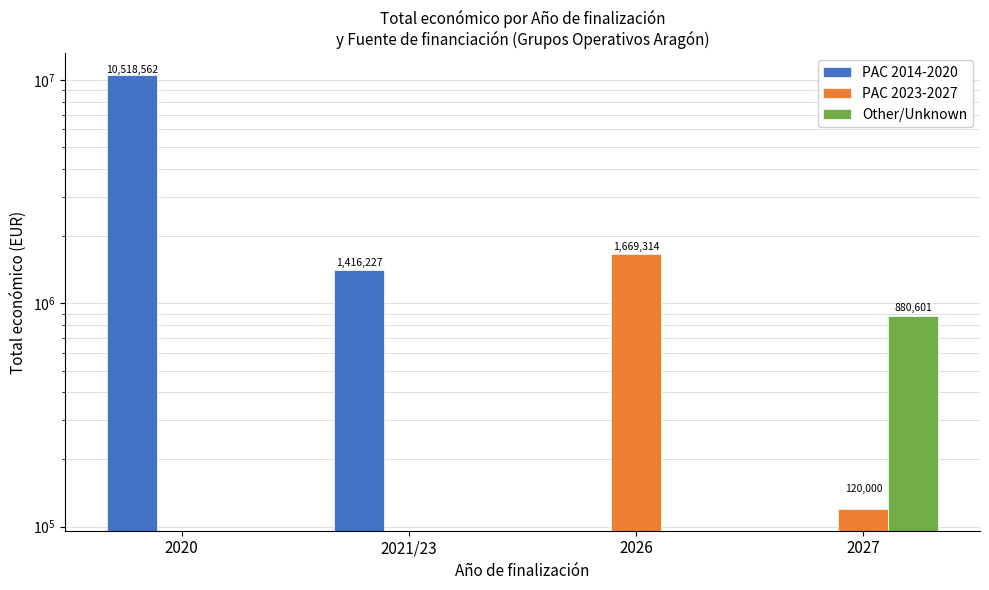

What are all the series names shown in the legend?

PAC 2014-2020, PAC 2023-2027, Other/Unknown